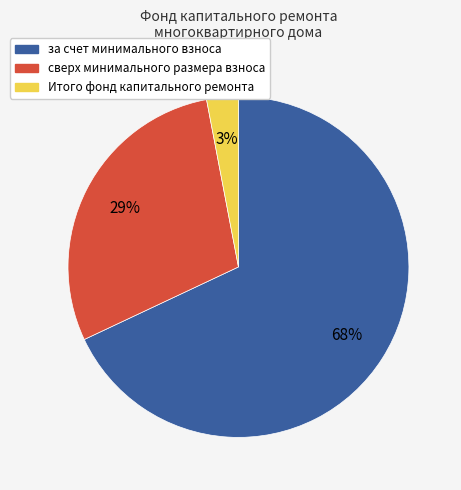

Count the number of slices in the pie.

3